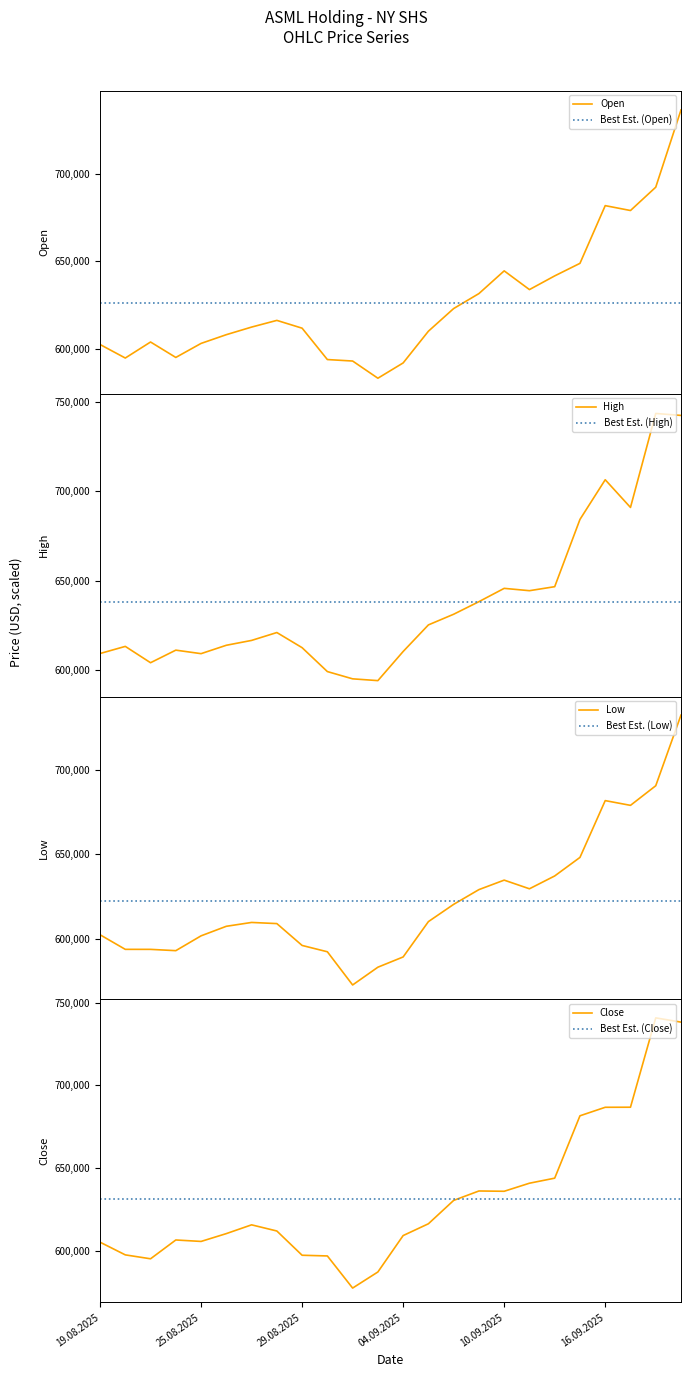

What value does the Close series have at 21.08.2025, to the nearest 10?

595350